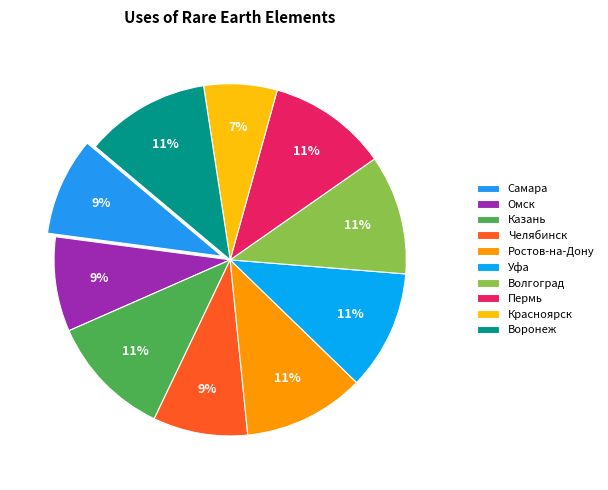

Rank the categories by value from lowest to highest.

Красноярск, Омск, Челябинск, Самара, Уфа, Волгоград, Пермь, Ростов-на-Дону, Казань, Воронеж